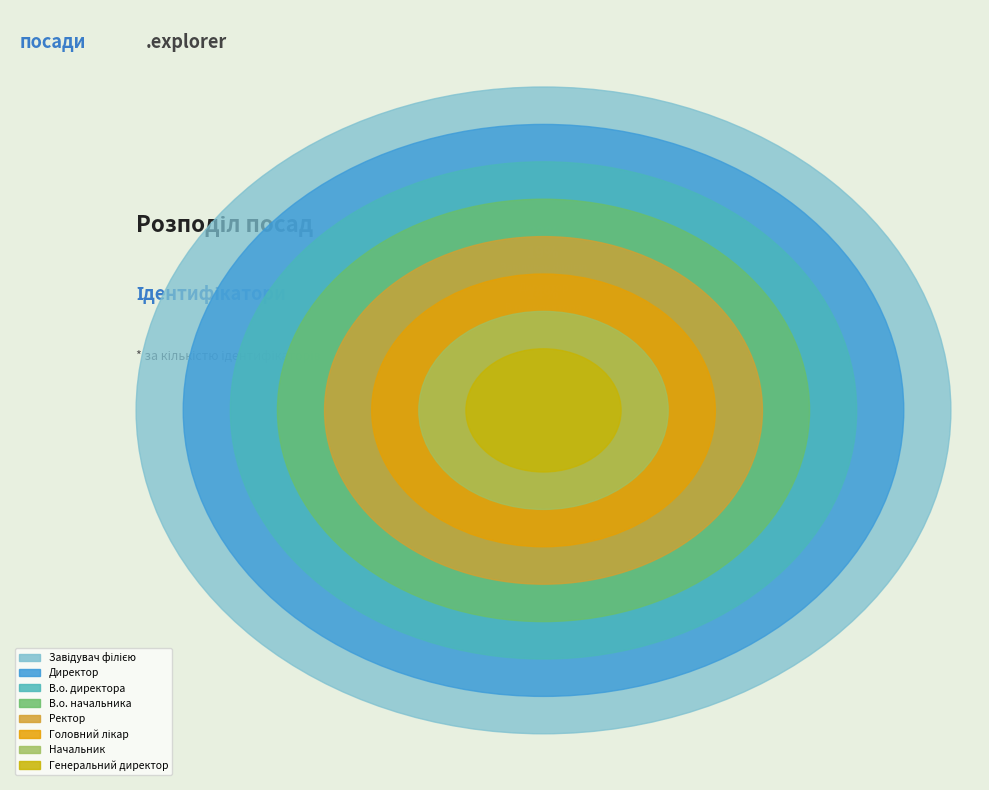

Between Начальник and Ректор, which is larger?

Ректор